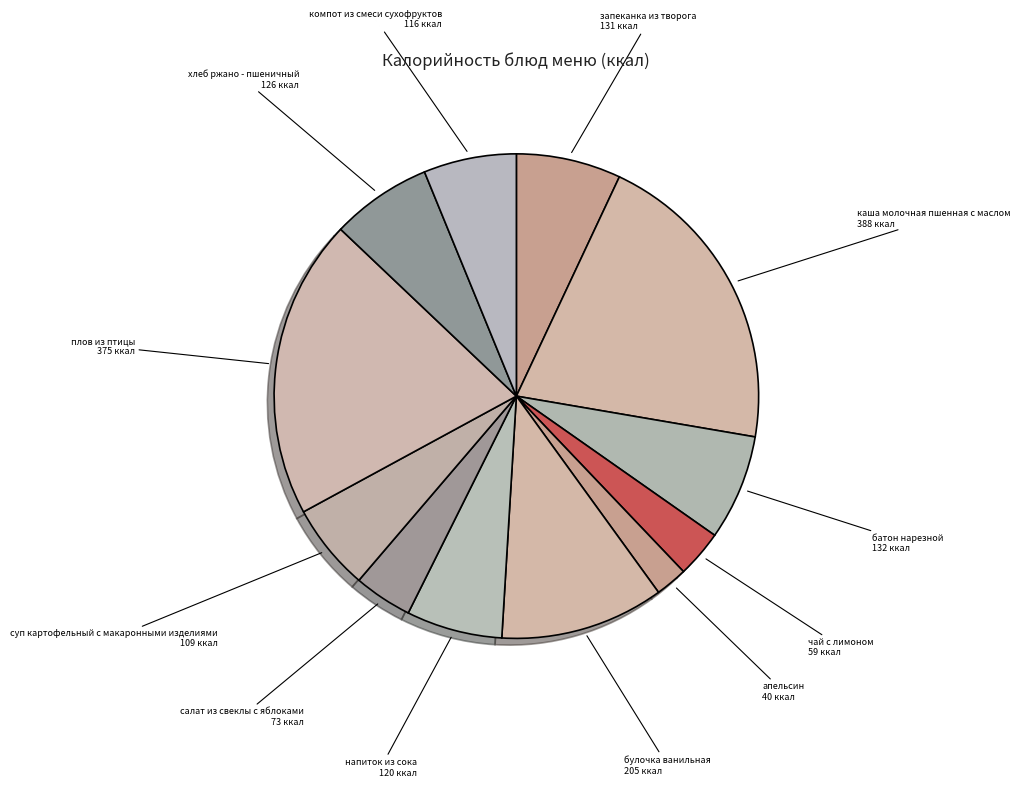

Does хлеб ржано - пшеничный account for over 50% of the chart?

No